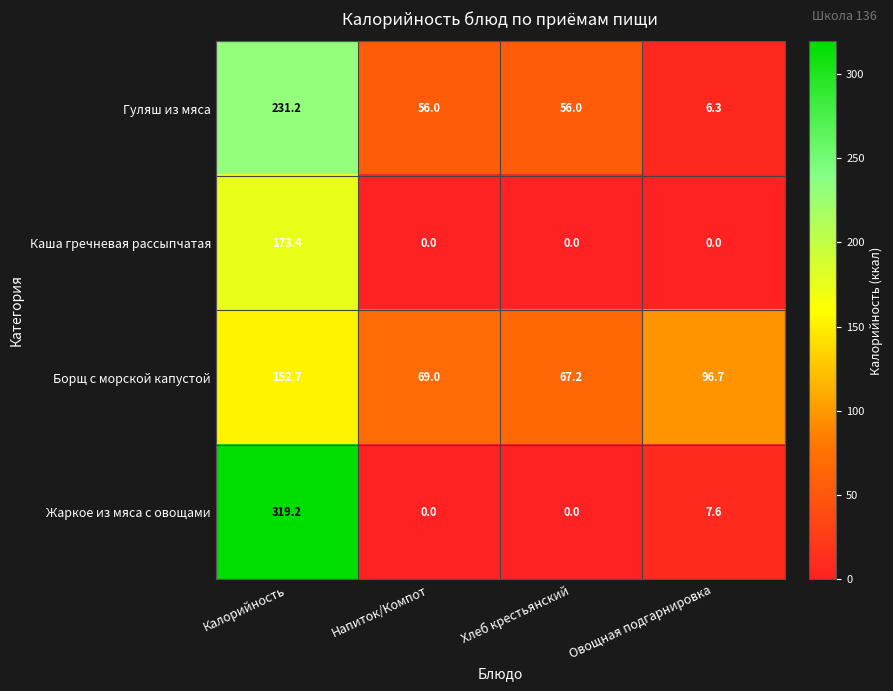

What is the difference between the maximum and minimum values in the Жаркое из мяса с овощами series?

319.2